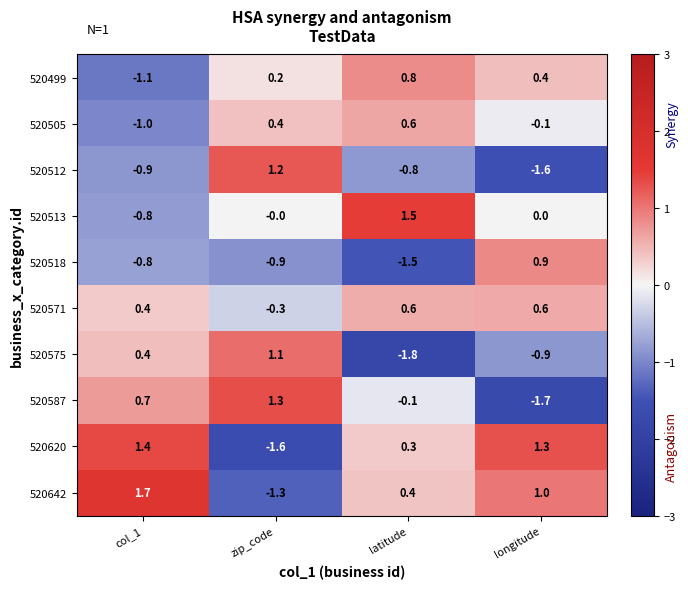

At which category does the chart reach its minimum across all series?

latitude